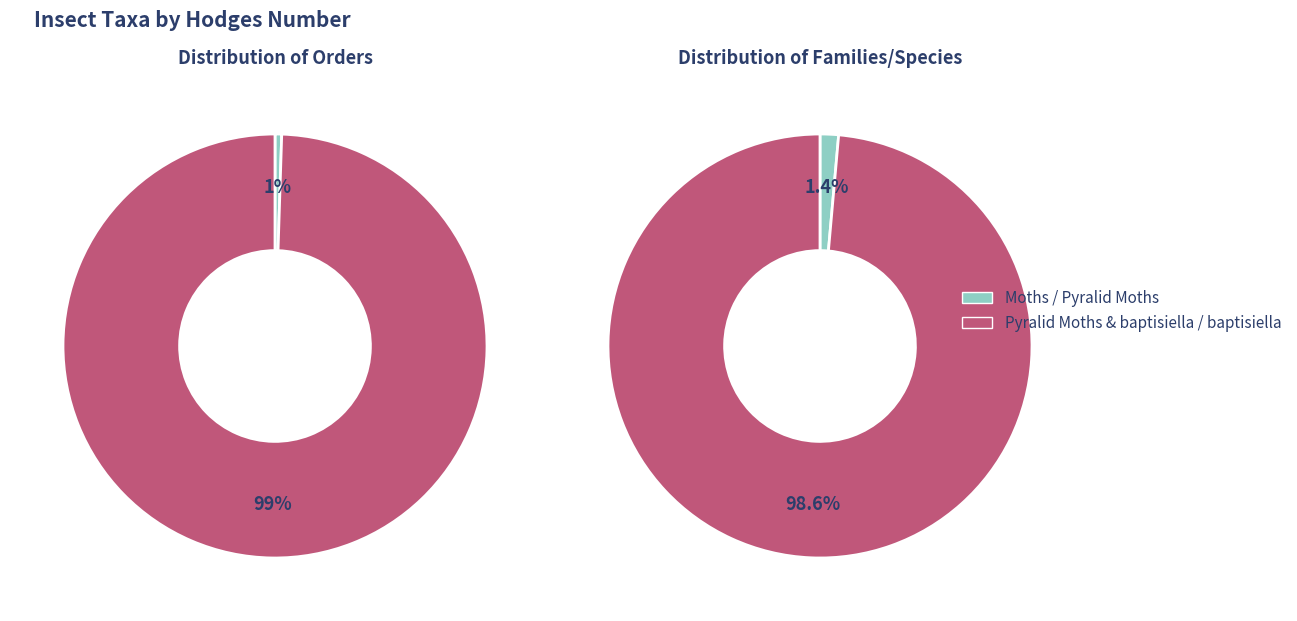

Rank the categories by value from highest to lowest.

baptisiella, Pyralid Moths - 5510 to 6075, Moths